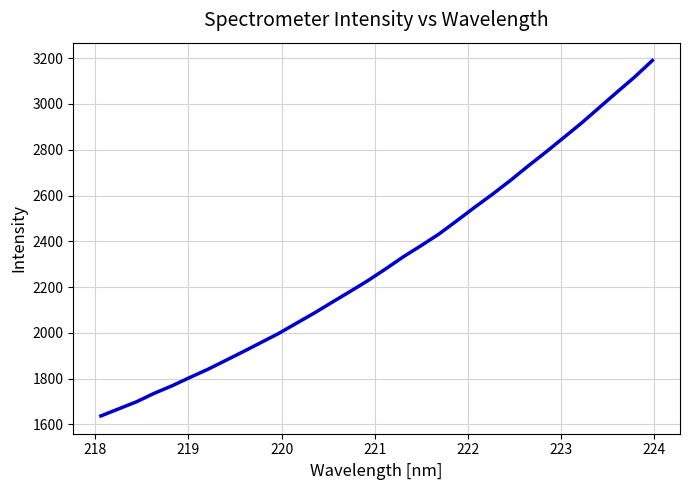

What is the difference between the maximum and minimum values?

1552.9